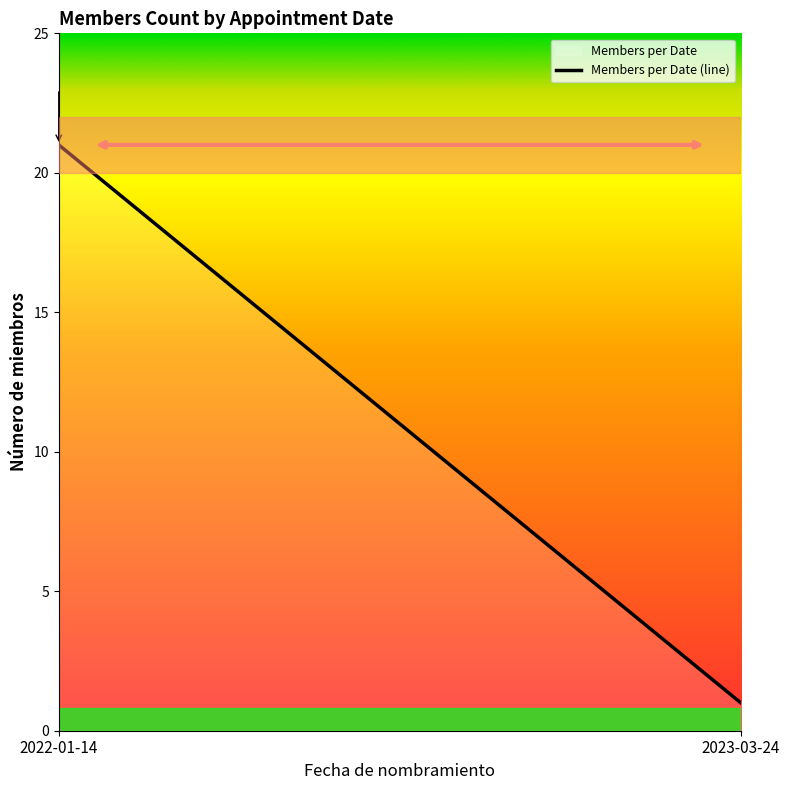

Is it true that the value at 2023-03-24 is 2?

False